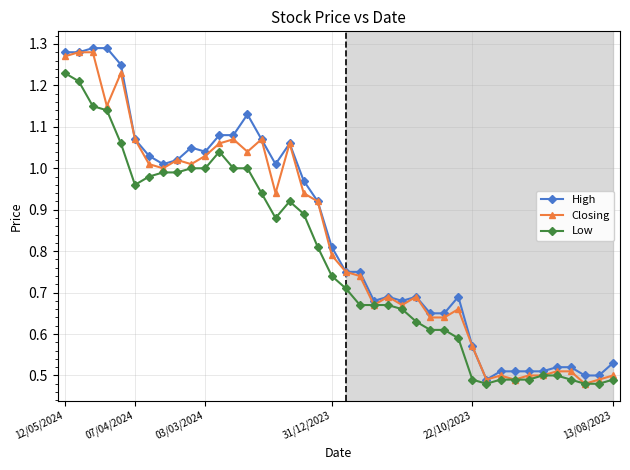

At how many categories does at least one series exceed 0?

40